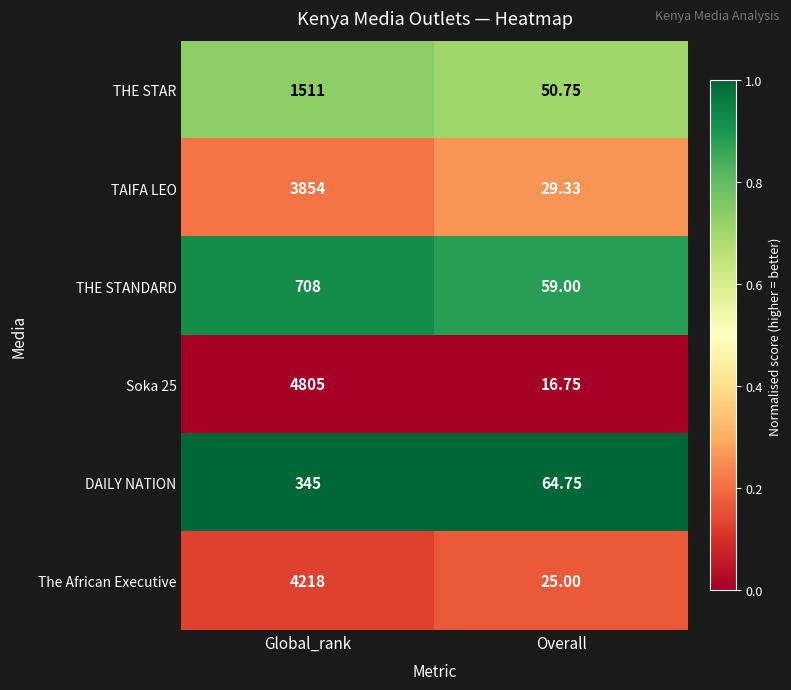

List the labels in order of THE STAR value, smallest first.

Overall, Global_rank